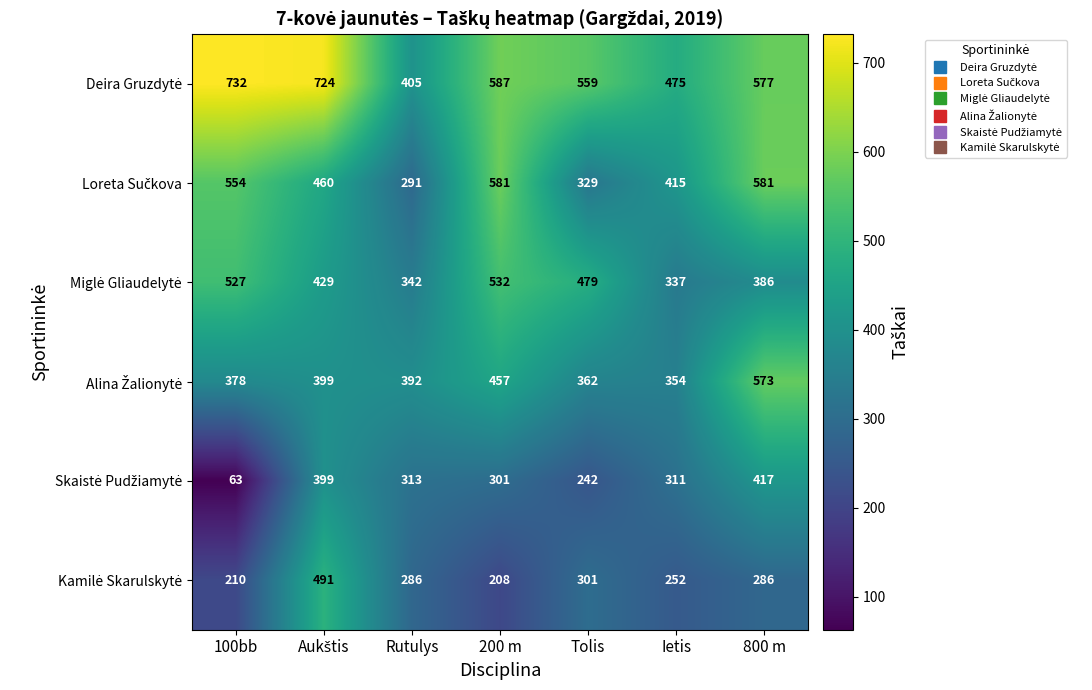

How many categories are shown in the chart?

7